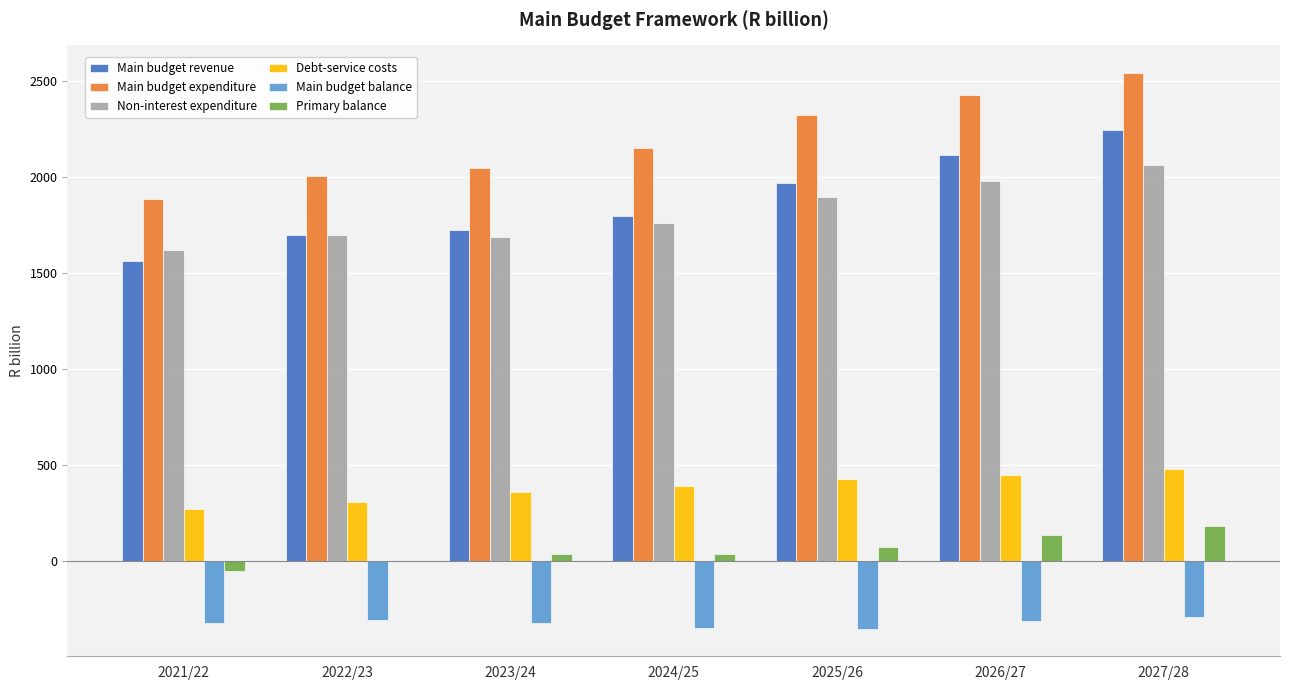

Where is Non-interest expenditure nearest to the value 1841?

2025/26